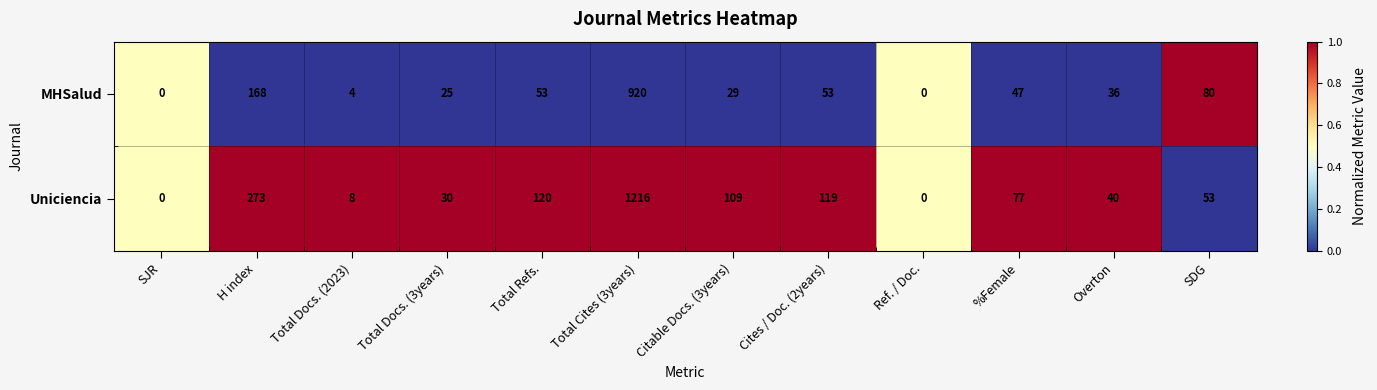

List the series in order of their peak value, highest first.

Uniciencia, MHSalud